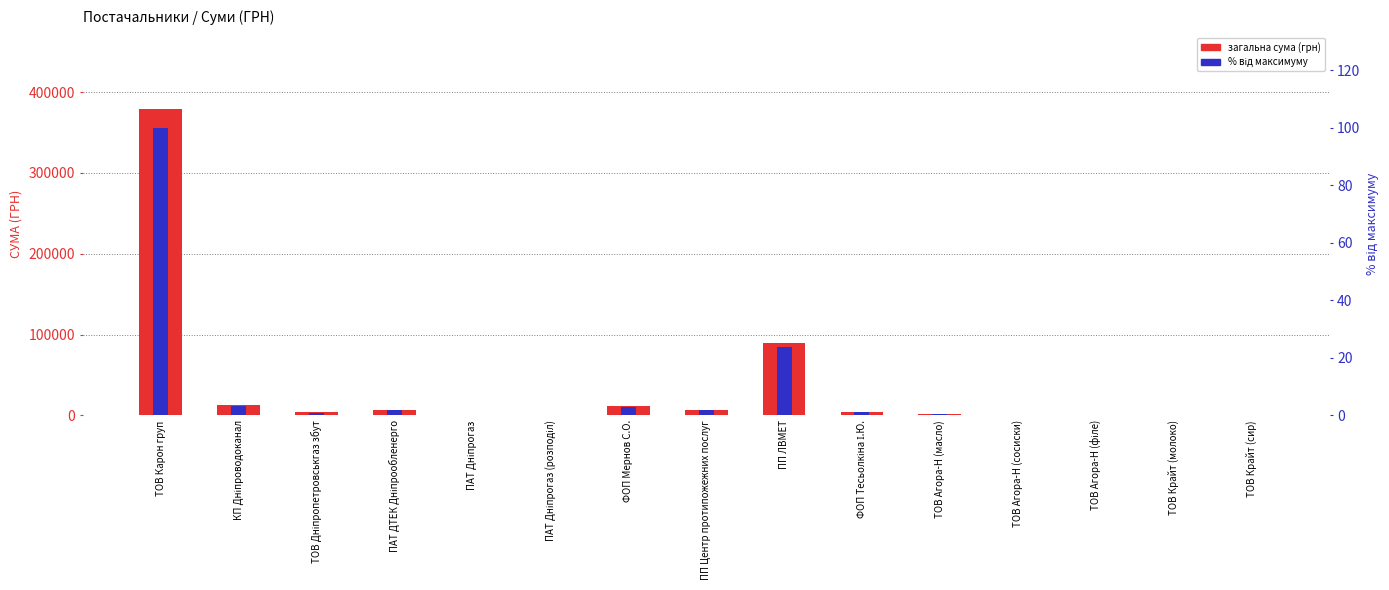

True or false: загальна сума (грн) has a value of 734.0 at ТОВ Крайт (сир).

True